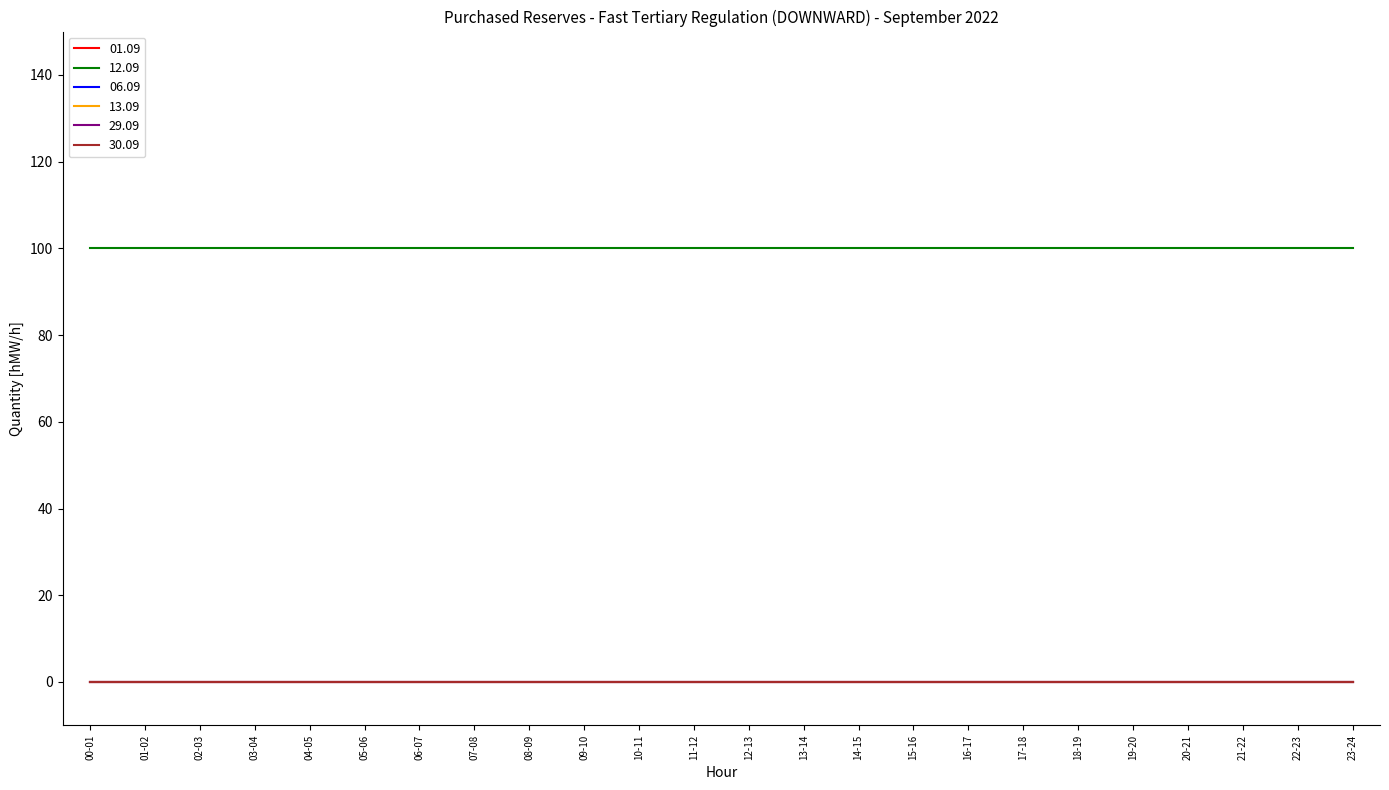

Reading left to right, list all the values displayed in this chart.

01.09: 00-01=0	01-02=0	02-03=0	03-04=0	04-05=0	05-06=0	06-07=0	07-08=0	08-09=0	09-10=0	10-11=0	11-12=0	12-13=0	13-14=0	14-15=0	15-16=0	16-17=0	17-18=0	18-19=0	19-20=0	20-21=0	21-22=0	22-23=0	23-24=0
12.09: 00-01=100	01-02=100	02-03=100	03-04=100	04-05=100	05-06=100	06-07=100	07-08=100	08-09=100	09-10=100	10-11=100	11-12=100	12-13=100	13-14=100	14-15=100	15-16=100	16-17=100	17-18=100	18-19=100	19-20=100	20-21=100	21-22=100	22-23=100	23-24=100
06.09: 00-01=0	01-02=0	02-03=0	03-04=0	04-05=0	05-06=0	06-07=0	07-08=0	08-09=0	09-10=0	10-11=0	11-12=0	12-13=0	13-14=0	14-15=0	15-16=0	16-17=0	17-18=0	18-19=0	19-20=0	20-21=0	21-22=0	22-23=0	23-24=0
13.09: 00-01=0	01-02=0	02-03=0	03-04=0	04-05=0	05-06=0	06-07=0	07-08=0	08-09=0	09-10=0	10-11=0	11-12=0	12-13=0	13-14=0	14-15=0	15-16=0	16-17=0	17-18=0	18-19=0	19-20=0	20-21=0	21-22=0	22-23=0	23-24=0
29.09: 00-01=0	01-02=0	02-03=0	03-04=0	04-05=0	05-06=0	06-07=0	07-08=0	08-09=0	09-10=0	10-11=0	11-12=0	12-13=0	13-14=0	14-15=0	15-16=0	16-17=0	17-18=0	18-19=0	19-20=0	20-21=0	21-22=0	22-23=0	23-24=0
30.09: 00-01=0	01-02=0	02-03=0	03-04=0	04-05=0	05-06=0	06-07=0	07-08=0	08-09=0	09-10=0	10-11=0	11-12=0	12-13=0	13-14=0	14-15=0	15-16=0	16-17=0	17-18=0	18-19=0	19-20=0	20-21=0	21-22=0	22-23=0	23-24=0